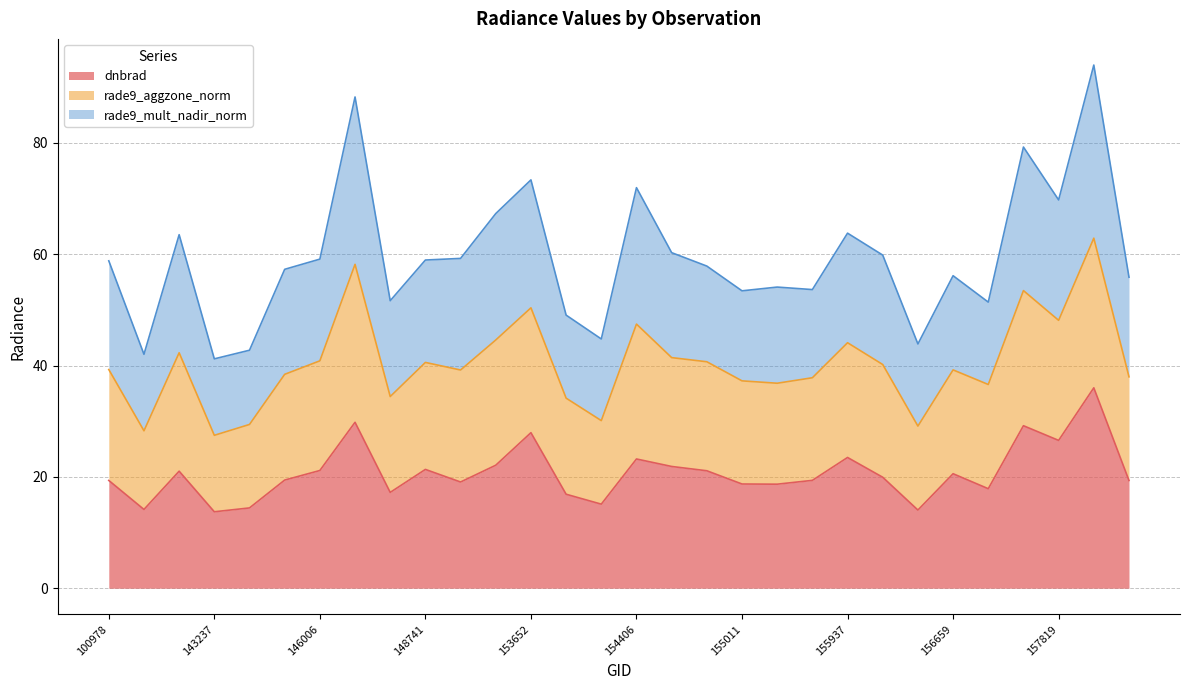

What is the difference between the maximum and minimum values in the dnbrad series?

22.3